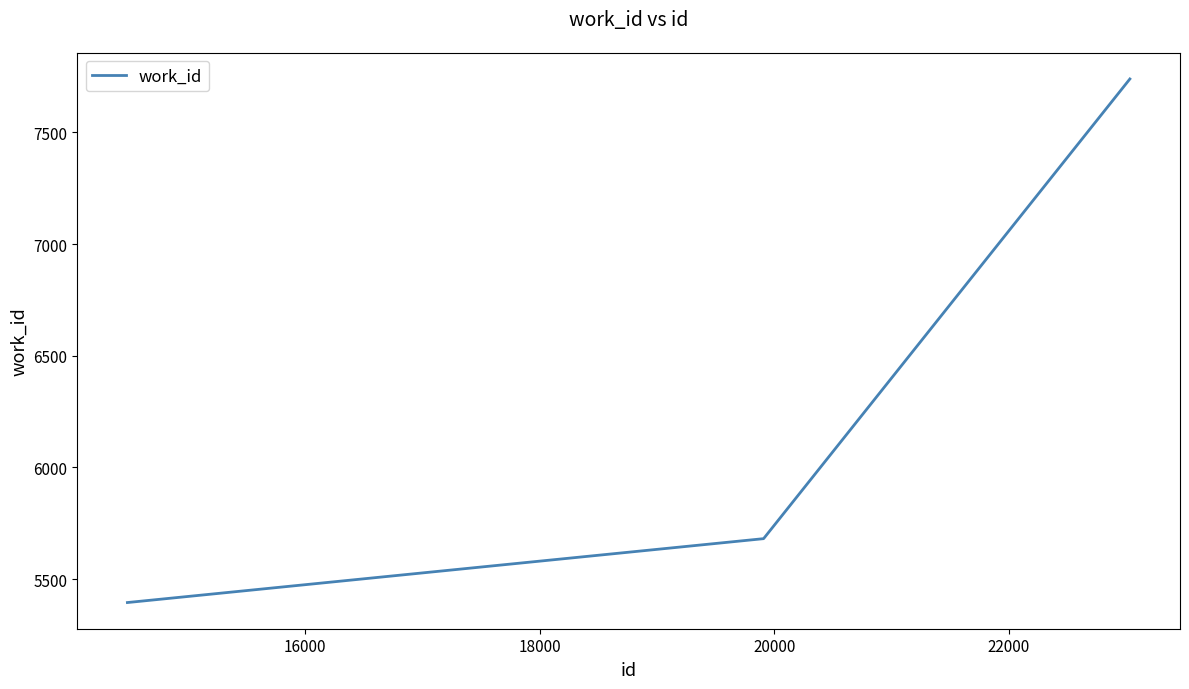

Does the chart display data point markers on the line(s)?

No